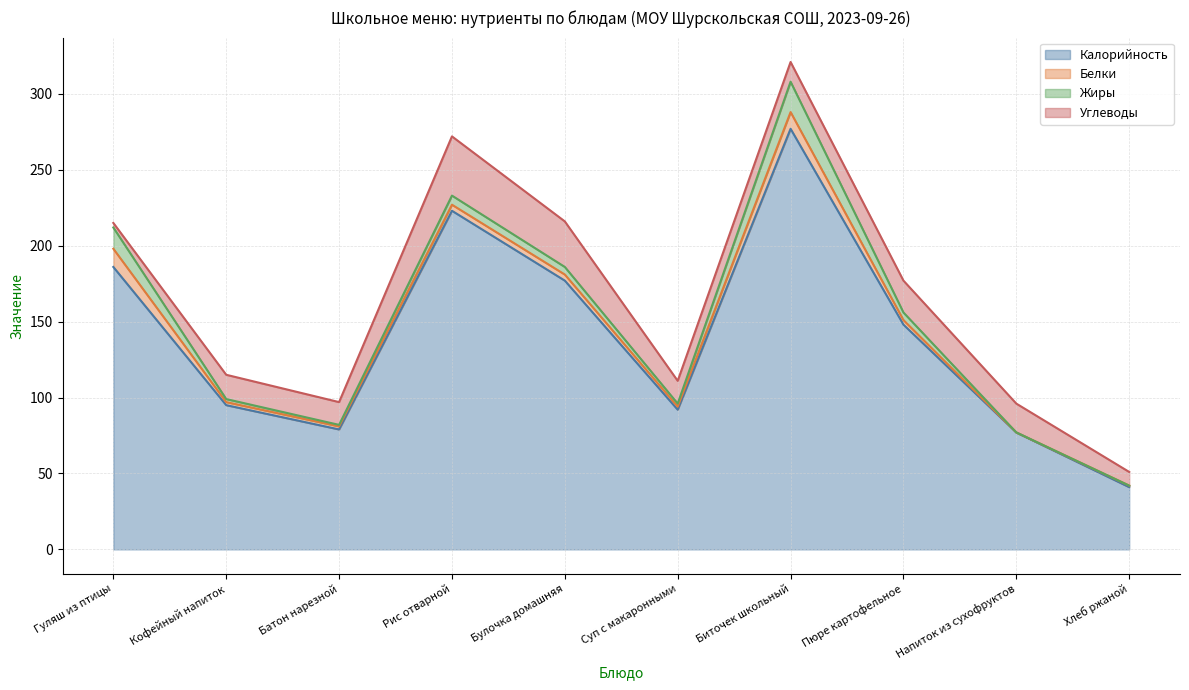

Reading left to right, list all the values displayed in this chart.

Калорийность: 186	95	79	223	177	92	277	148	77	41
Белки: 12	2	2	4	4	2	11	3	0	1
Жиры: 14	2	1	6	5	2	20	5	0	0
Углеводы: 3	16	15	39	30	15	13	21	19	9